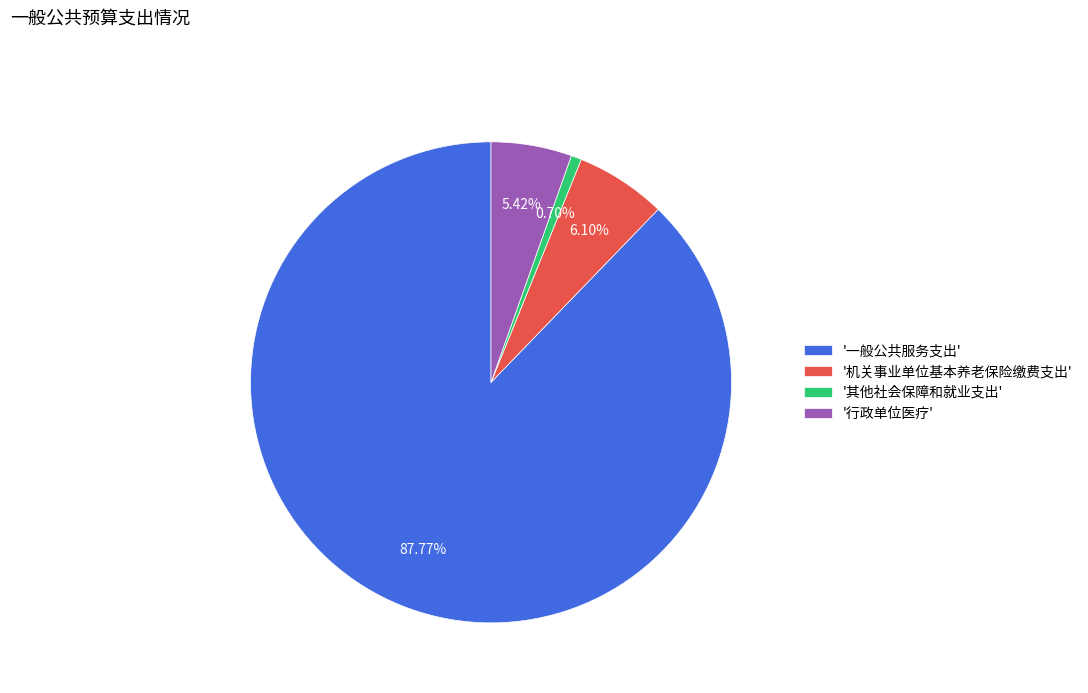

Is the sum of '行政单位医疗' and '机关事业单位基本养老保险缴费支出' greater than half?

No